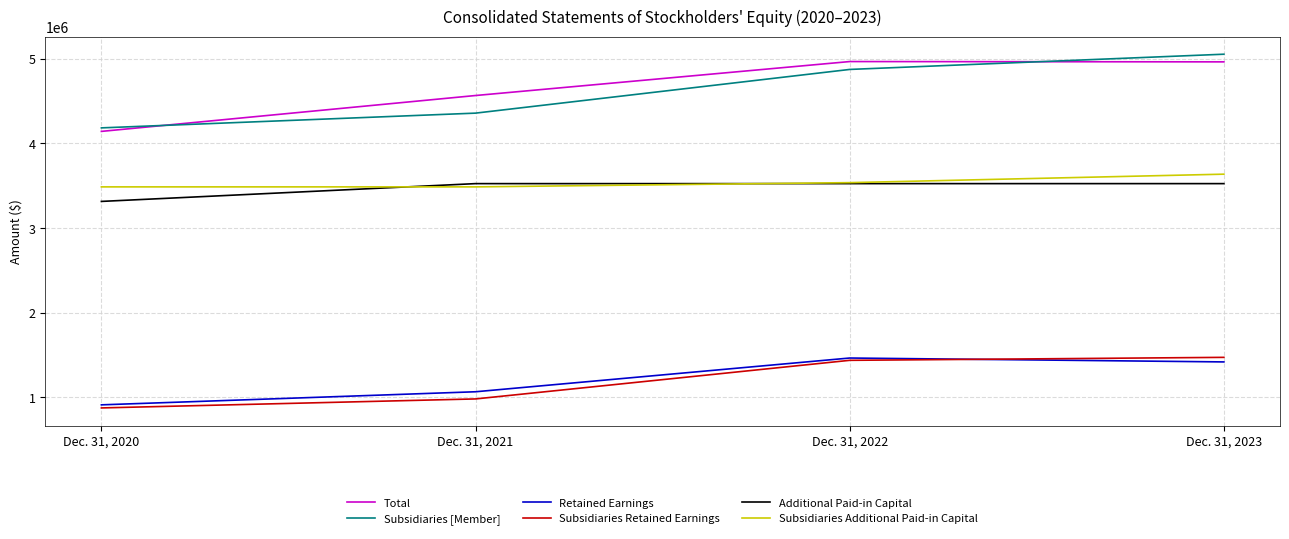

List the labels in order of Subsidiaries [Member] value, smallest first.

Dec. 31, 2020, Dec. 31, 2021, Dec. 31, 2022, Dec. 31, 2023